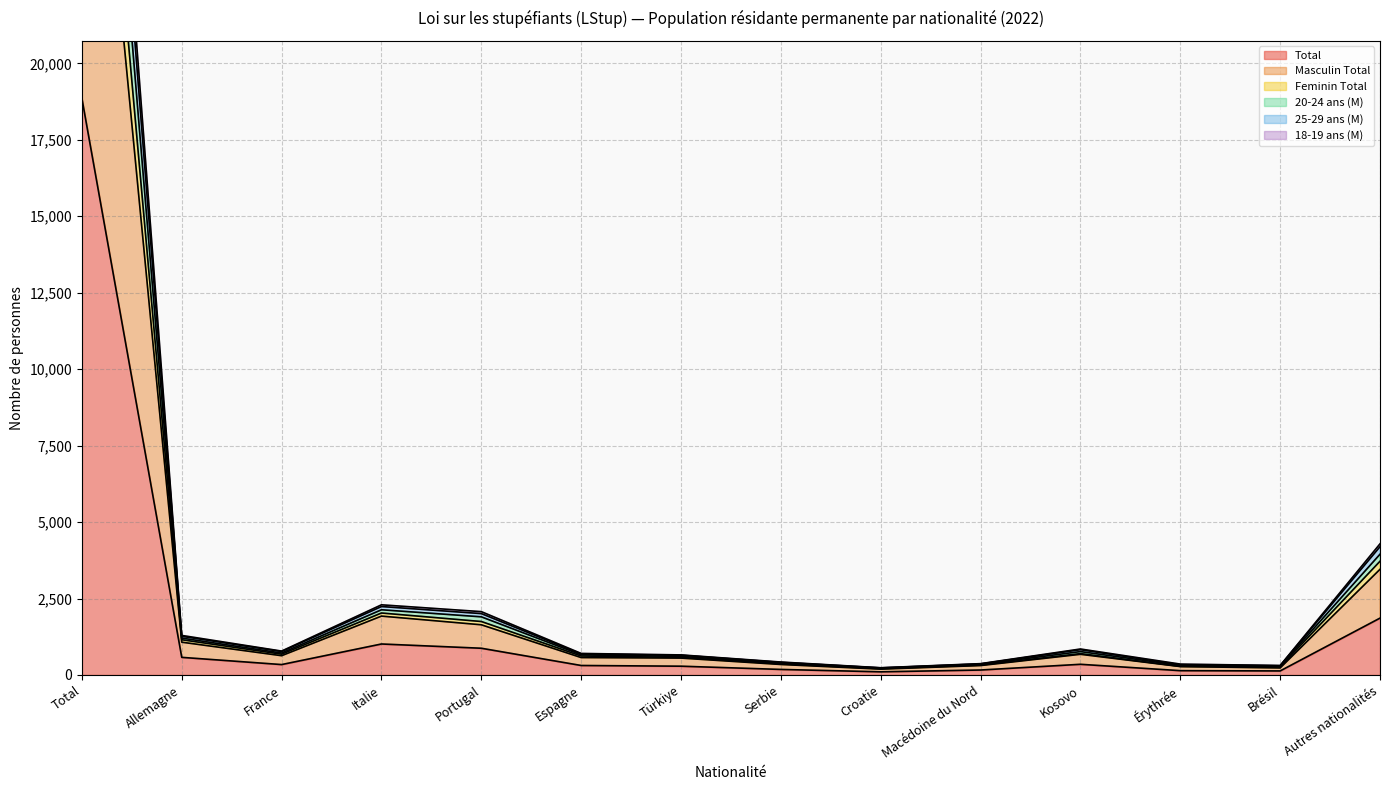

The Masculin Total series shows 34978 at Total. True or false?

True